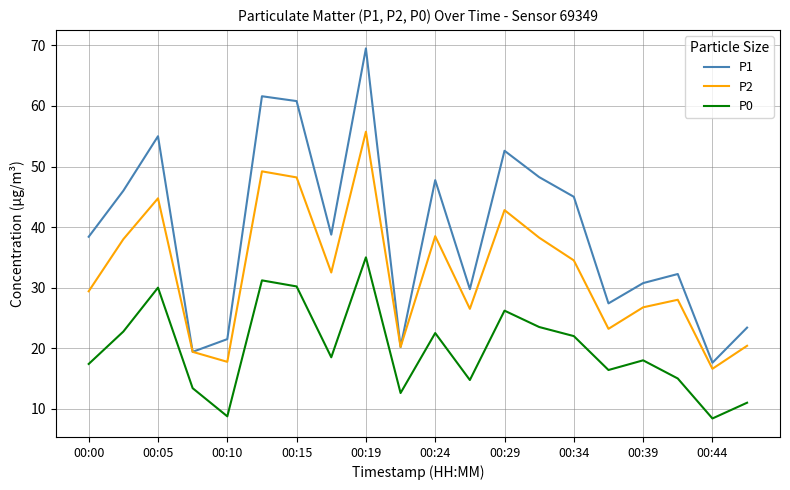

Which series has the largest range (max minus min)?

P1